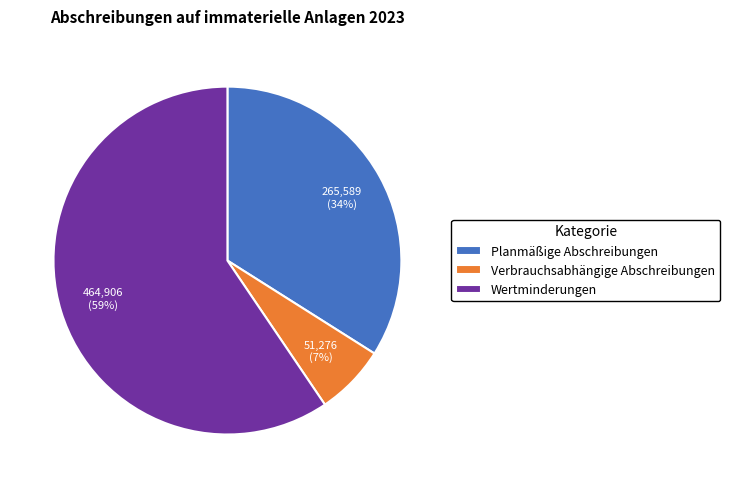

Does Planmäßige Abschreibungen account for over 50% of the chart?

No